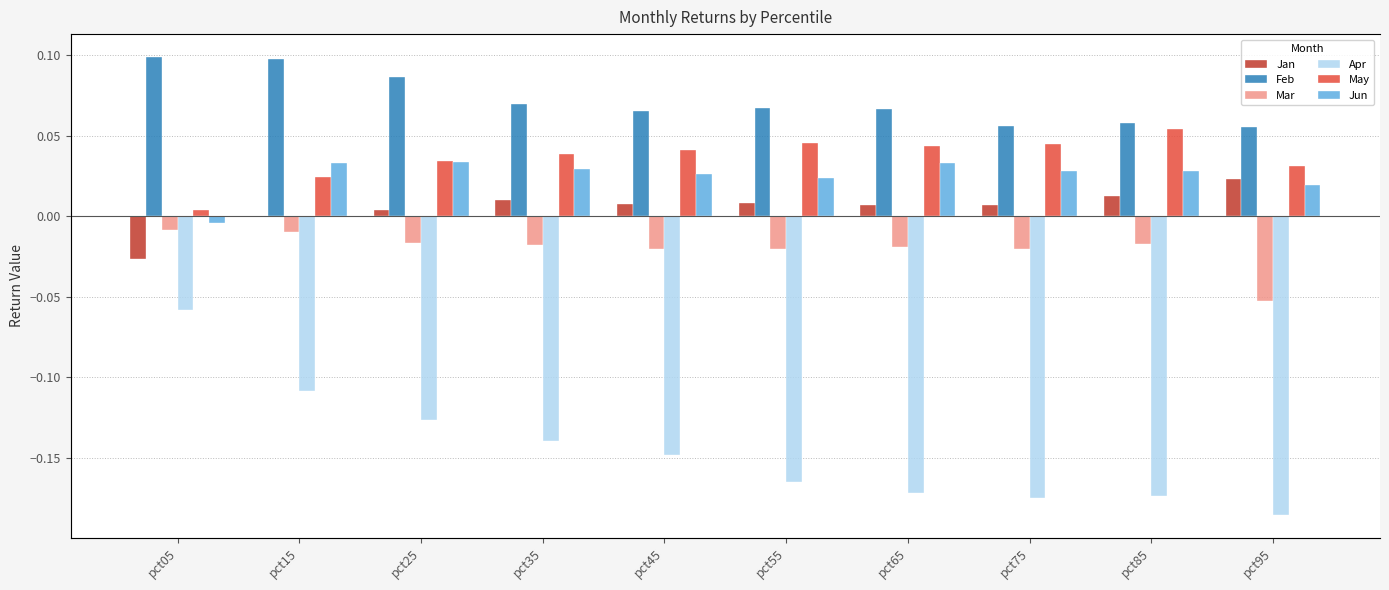

Which has a higher value, pct35 or pct75?

pct35